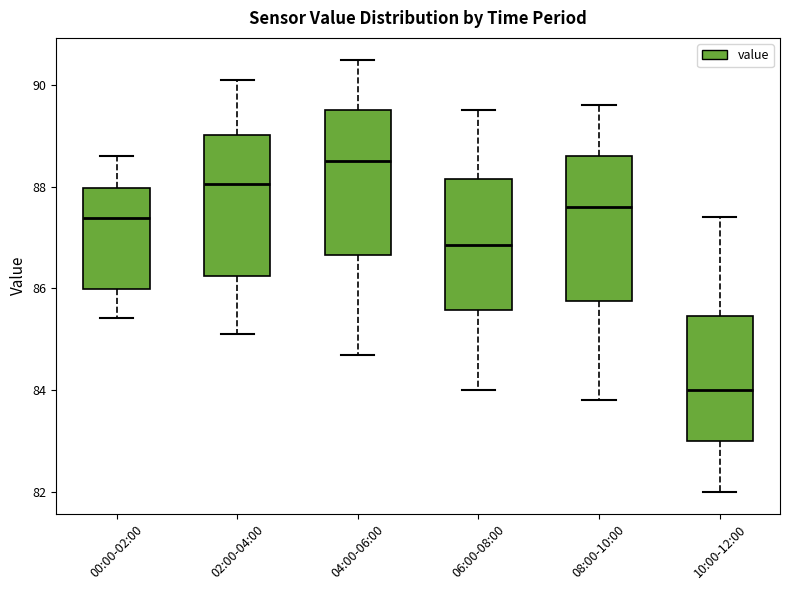

Reading left to right, read every box against the y-axis: the position of its median line, the range the box covers, and the ends of its whiskers. The values are not printed on the chart, so give them approximately, as read against the axis.

00:00-02:00: median 87.4, box 86.0 to 88.0, whiskers 85.4 to 88.6
02:00-04:00: median 88.0, box 86.2 to 89.0, whiskers 85.2 to 90.2
04:00-06:00: median 88.6, box 86.6 to 89.6, whiskers 84.8 to 90.6
06:00-08:00: median 86.8, box 85.6 to 88.2, whiskers 84.0 to 89.6
08:00-10:00: median 87.6, box 85.8 to 88.6, whiskers 83.8 to 89.6
10:00-12:00: median 84.0, box 83.0 to 85.4, whiskers 82.0 to 87.4